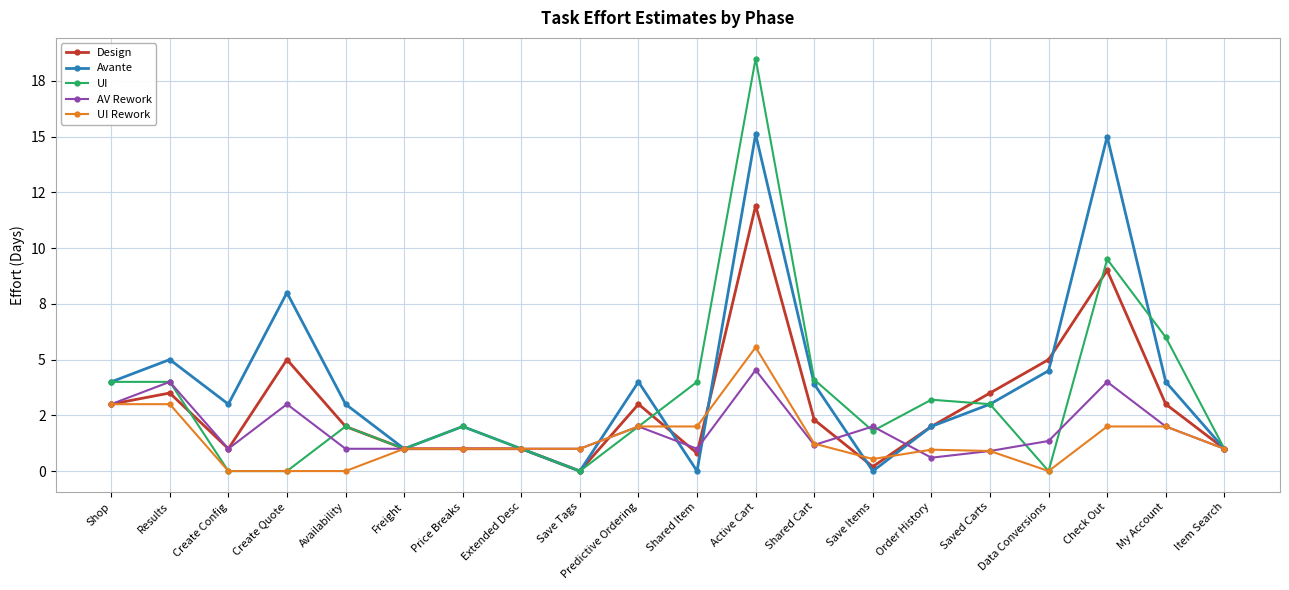

Does the chart have visible grid lines?

Yes